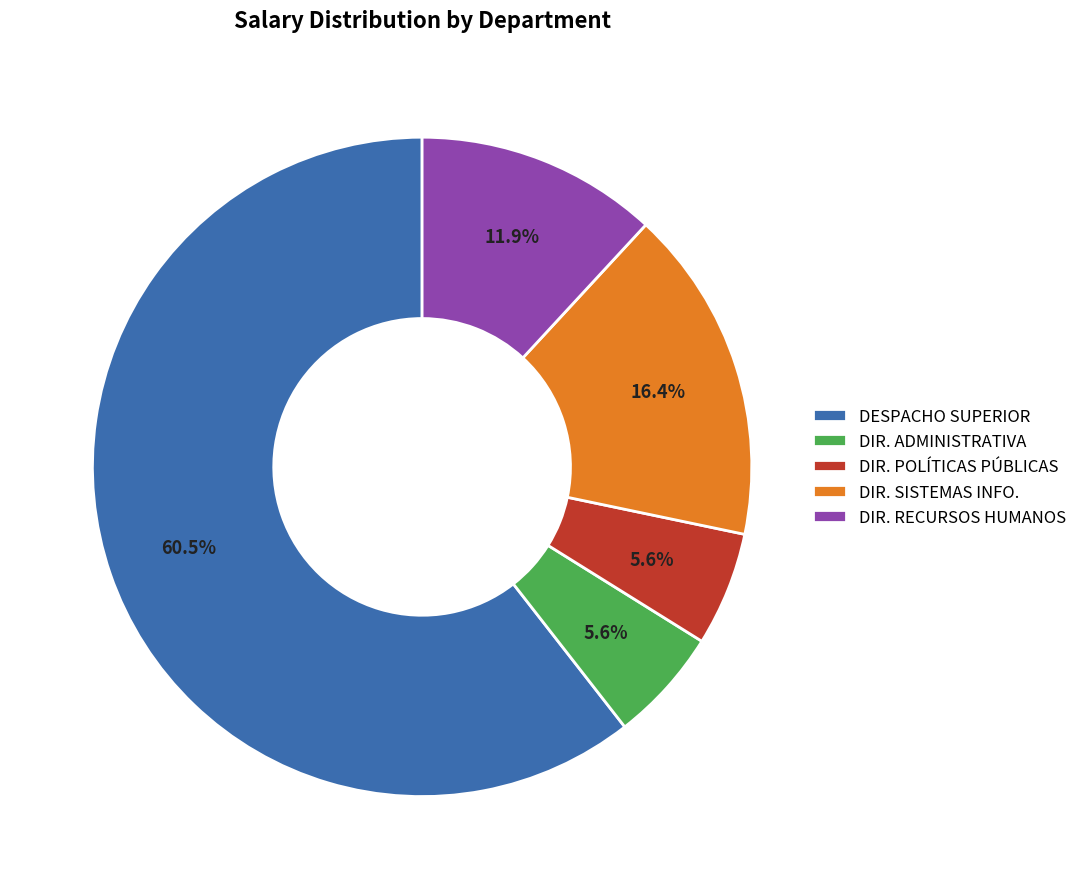

What is the largest slice in the pie chart?

DESPACHO SUPERIOR